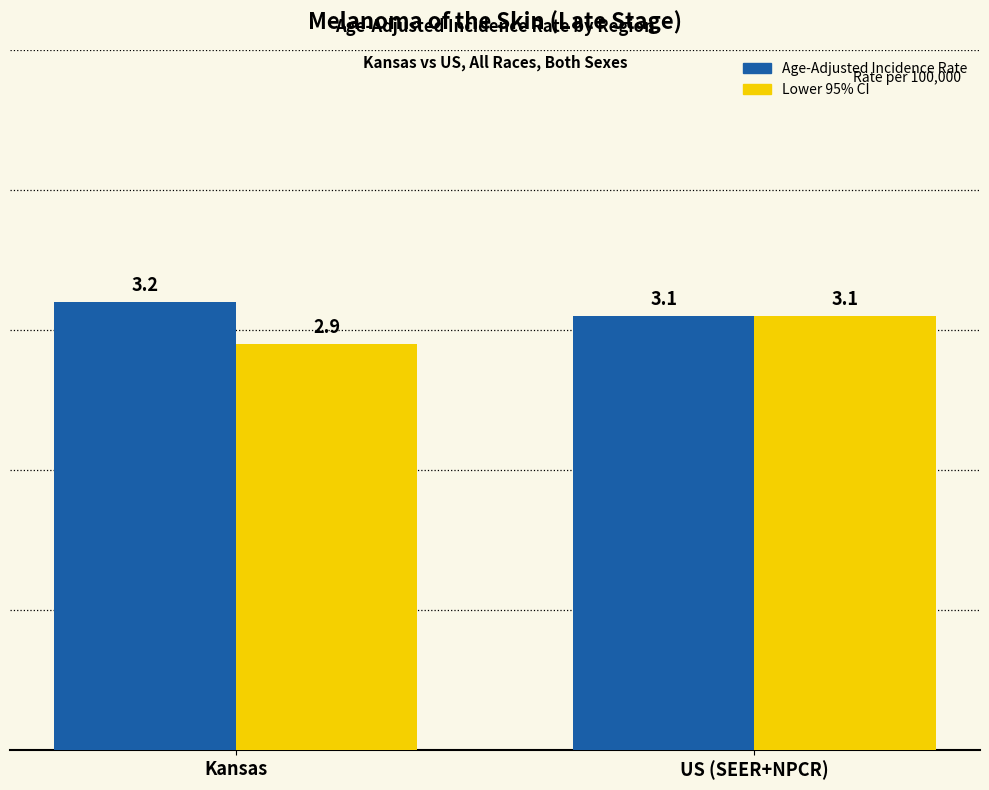

How many categories are shown in the chart?

2